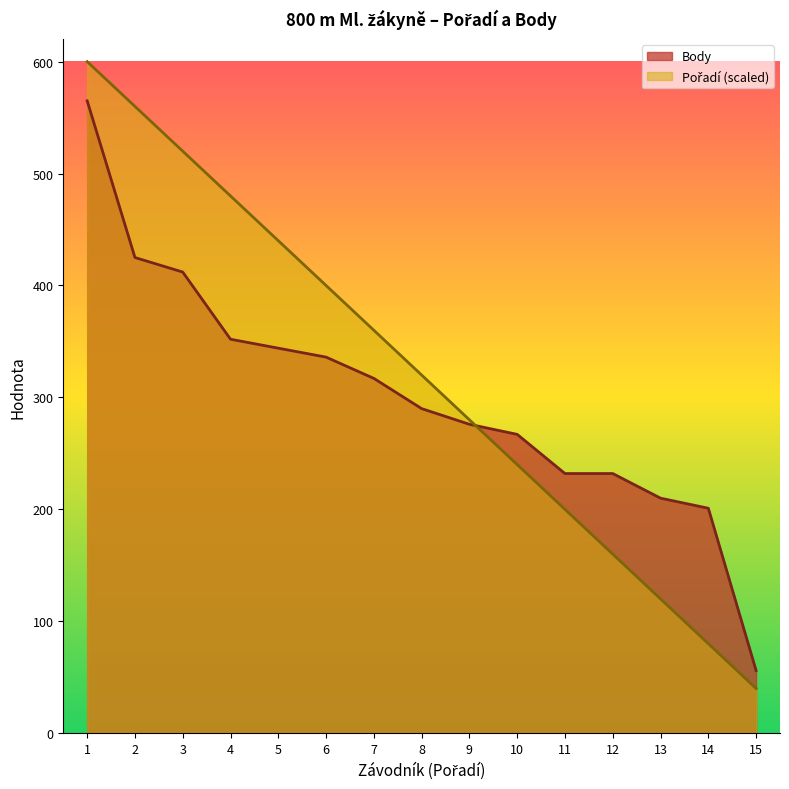

Read the Body value at 5.

344.0